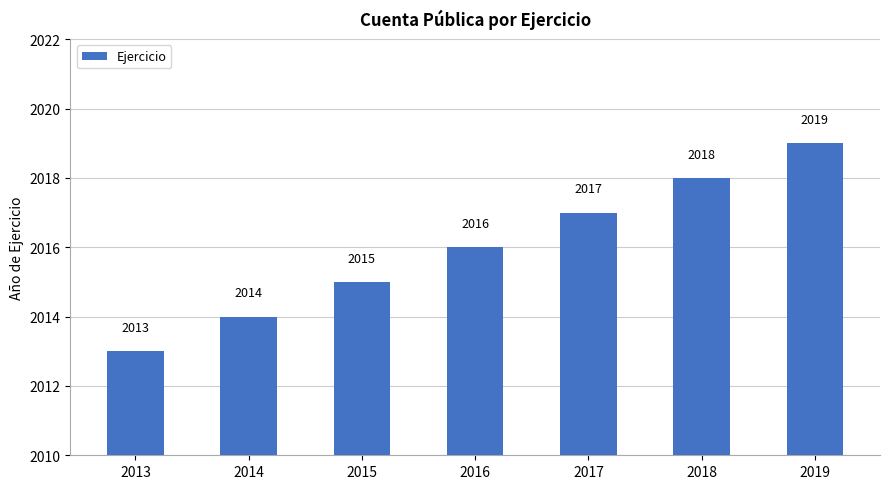

How many values are below 2016?

3